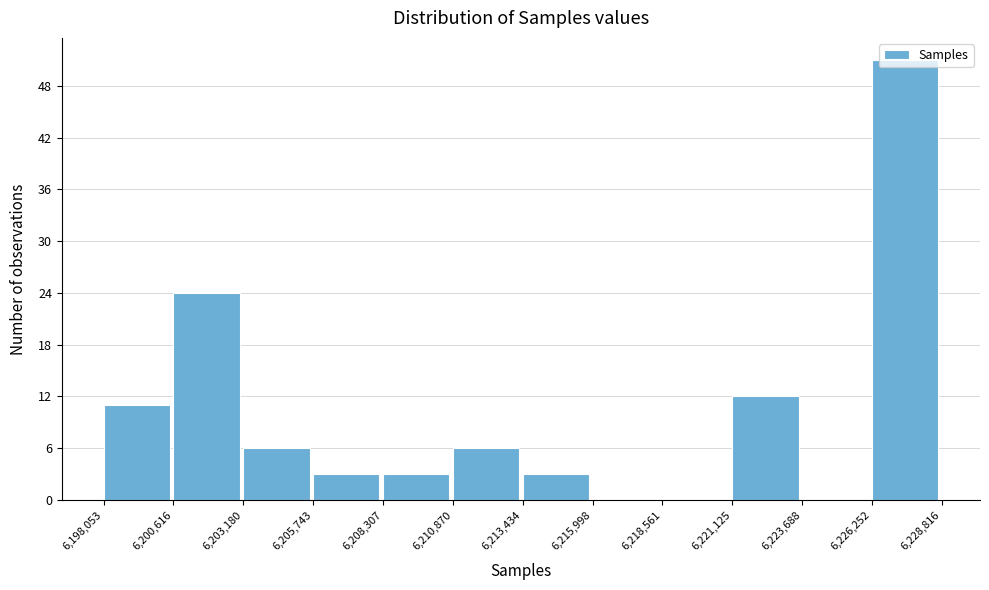

Reading left to right, transcribe this chart: for each bar, give the range it covers on the x-axis and its height. The values are not printed on the chart, so give them approximately, as read against the axis.

6,198,053 to 6,200,616: 11
6,200,616 to 6,203,180: 24
6,203,180 to 6,205,743: 6
6,205,743 to 6,208,307: 3
6,208,307 to 6,210,870: 3
6,210,870 to 6,213,434: 6
6,213,434 to 6,215,998: 3
6,215,998 to 6,218,561: 0
6,218,561 to 6,221,125: 0
6,221,125 to 6,223,688: 12
6,223,688 to 6,226,252: 0
6,226,252 to 6,228,816: 51